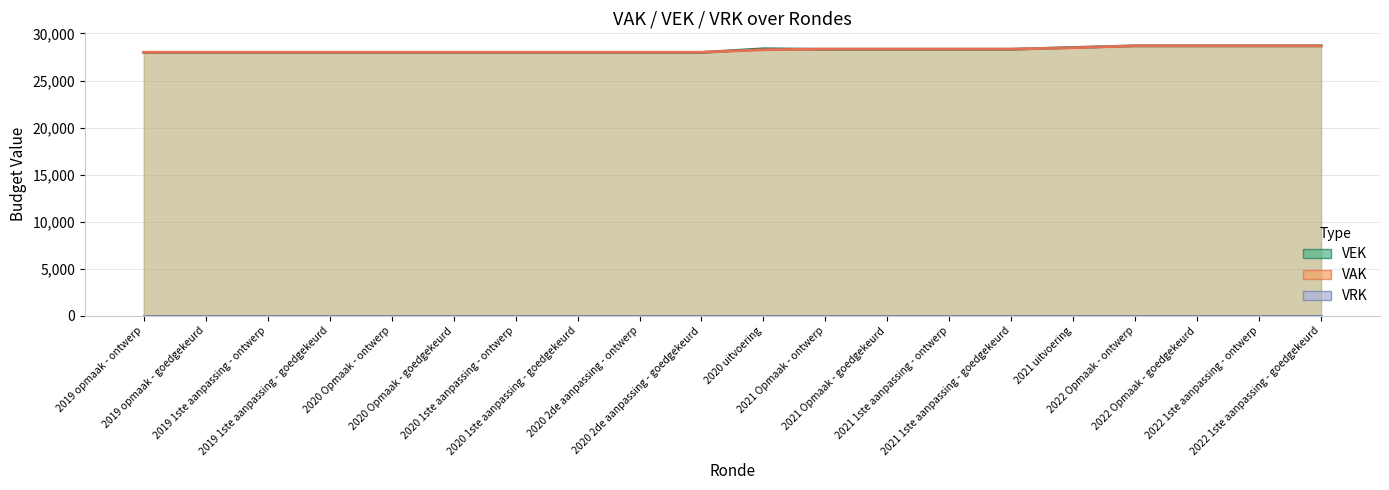

Is it true that VAK equals 28002 at 2020 1ste aanpassing - goedgekeurd?

True